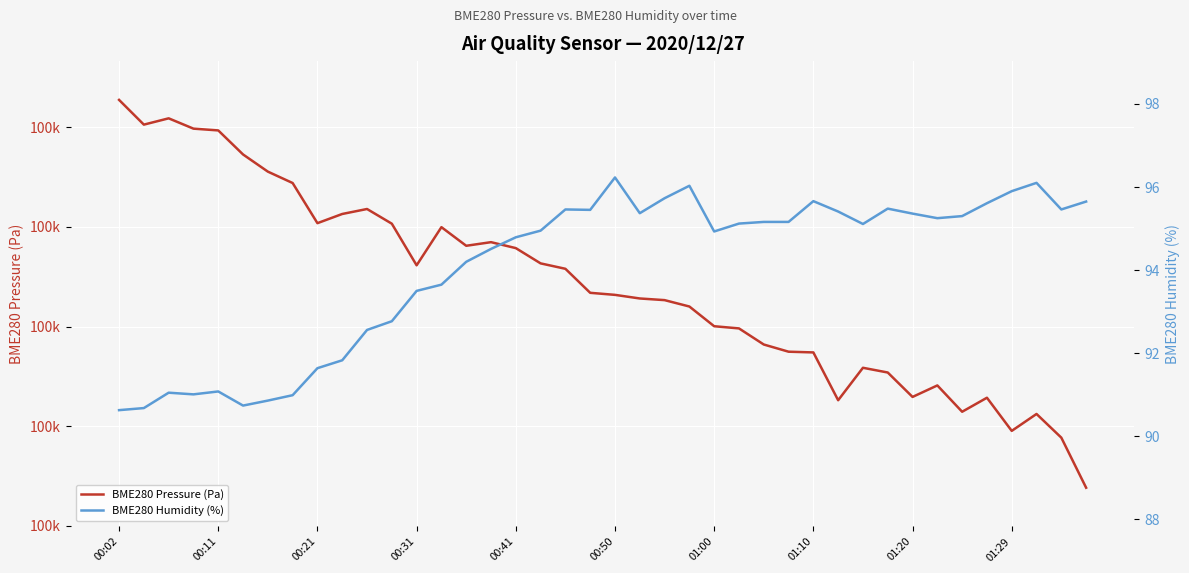

How many data points in BME280 Humidity (%) are less than 95?

19